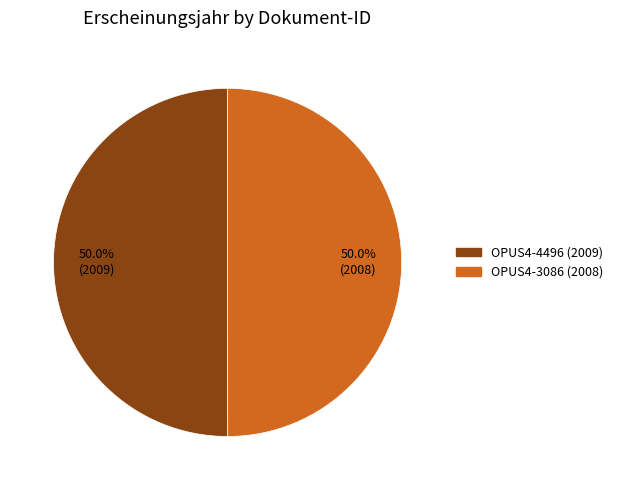

Combined, what portion of the pie is OPUS4-4496 (2009) and OPUS4-3086 (2008)?

100.0%